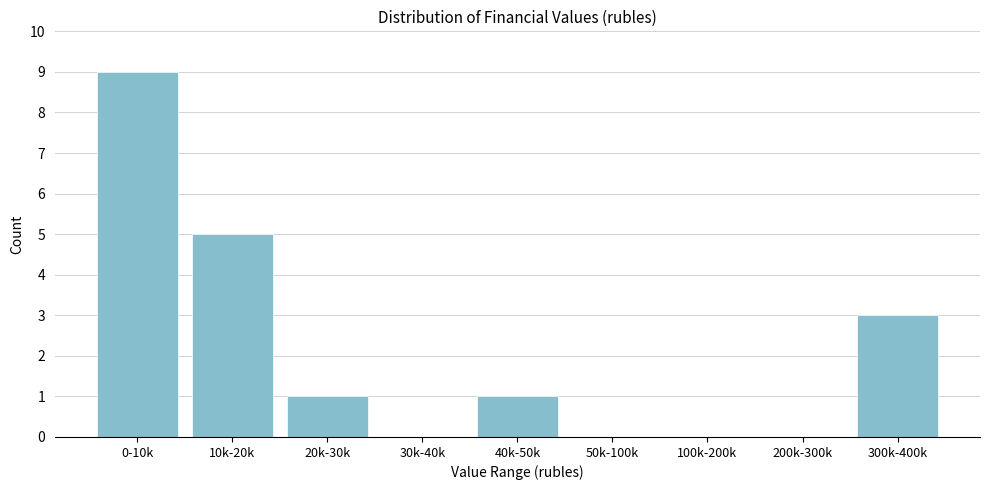

Reading left to right, extract all data points from this chart.

0-10k=9	10k-20k=5	20k-30k=1	30k-40k=0	40k-50k=1	50k-100k=0	100k-200k=0	200k-300k=0	300k-400k=3